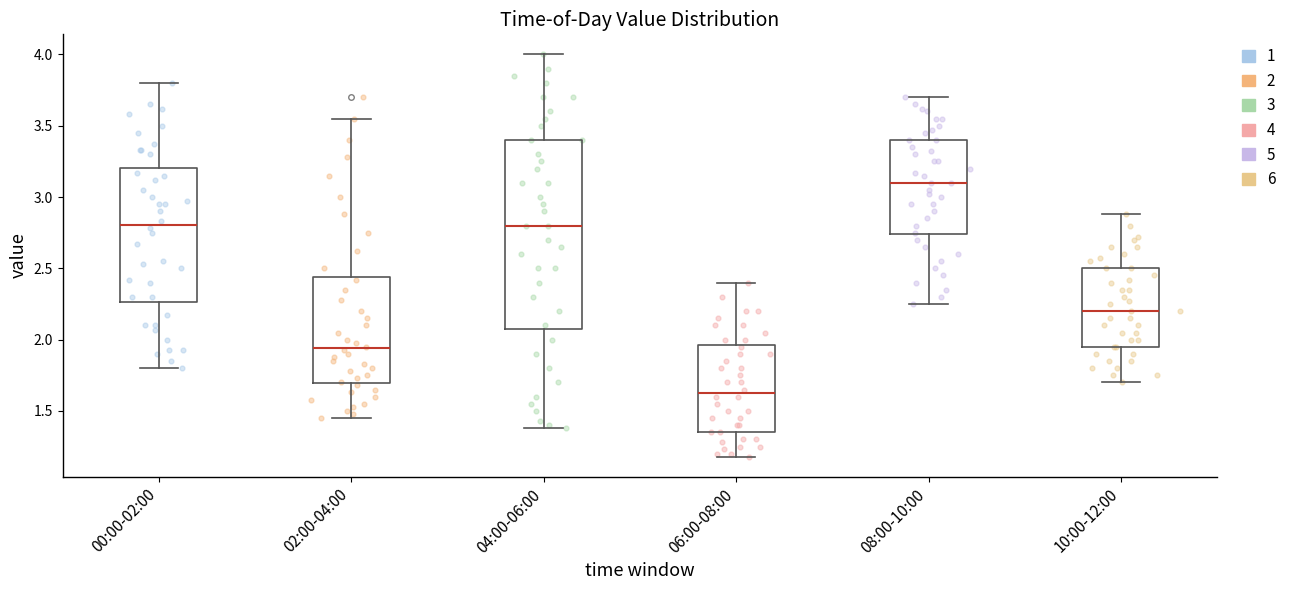

Reading left to right, transcribe this box plot: for each box, give where its median line is, the range the box spans, and where its two whiskers end, as read against the y-axis. The values are not printed on the chart, so give them approximately, as read against the axis.

00:00-02:00: median 2.80, box 2.25 to 3.20, whiskers 1.80 to 3.80
02:00-04:00: median 1.95, box 1.70 to 2.45, whiskers 1.45 to 3.55
04:00-06:00: median 2.80, box 2.10 to 3.40, whiskers 1.40 to 4.00
06:00-08:00: median 1.65, box 1.35 to 1.95, whiskers 1.20 to 2.40
08:00-10:00: median 3.10, box 2.75 to 3.40, whiskers 2.25 to 3.70
10:00-12:00: median 2.20, box 1.95 to 2.50, whiskers 1.70 to 2.90